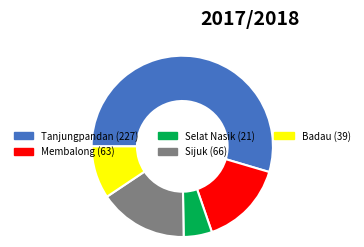

Which has a higher value, Badau or Sijuk?

Sijuk